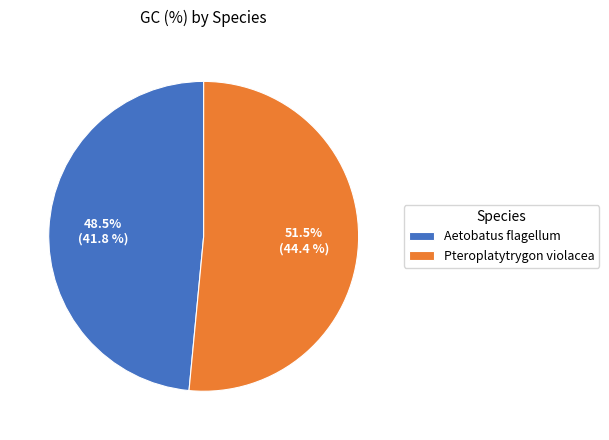

Do Pteroplatytrygon violacea and Aetobatus flagellum together represent more than half of the pie?

Yes